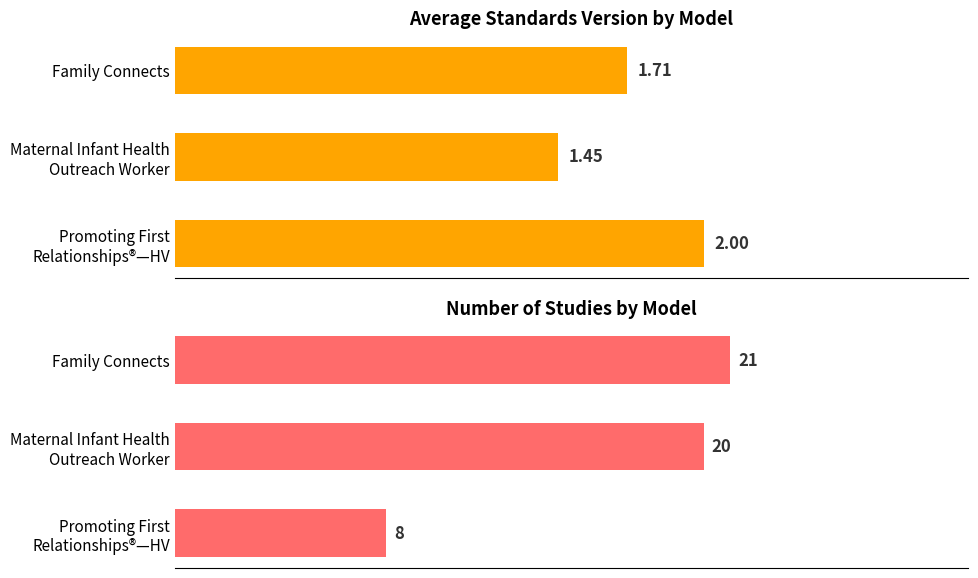

What is the average value of the Study Count series?

16.3